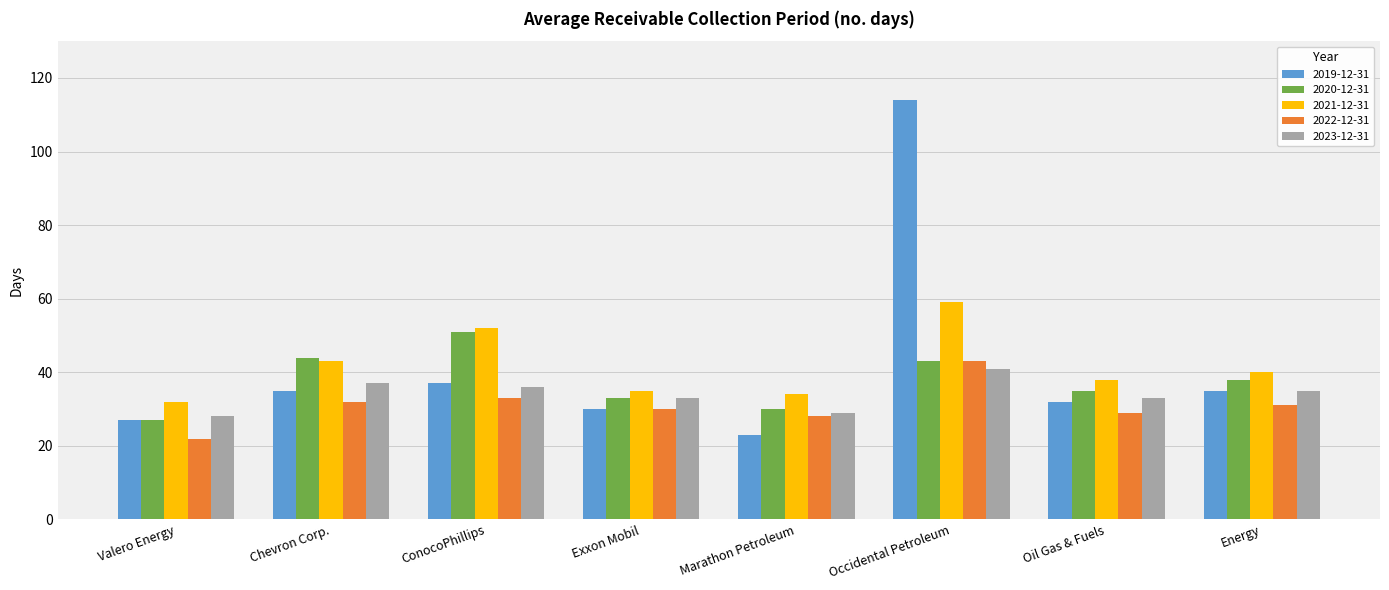

What is the difference between the 2021-12-31 values at Chevron Corp. and Marathon Petroleum?

9